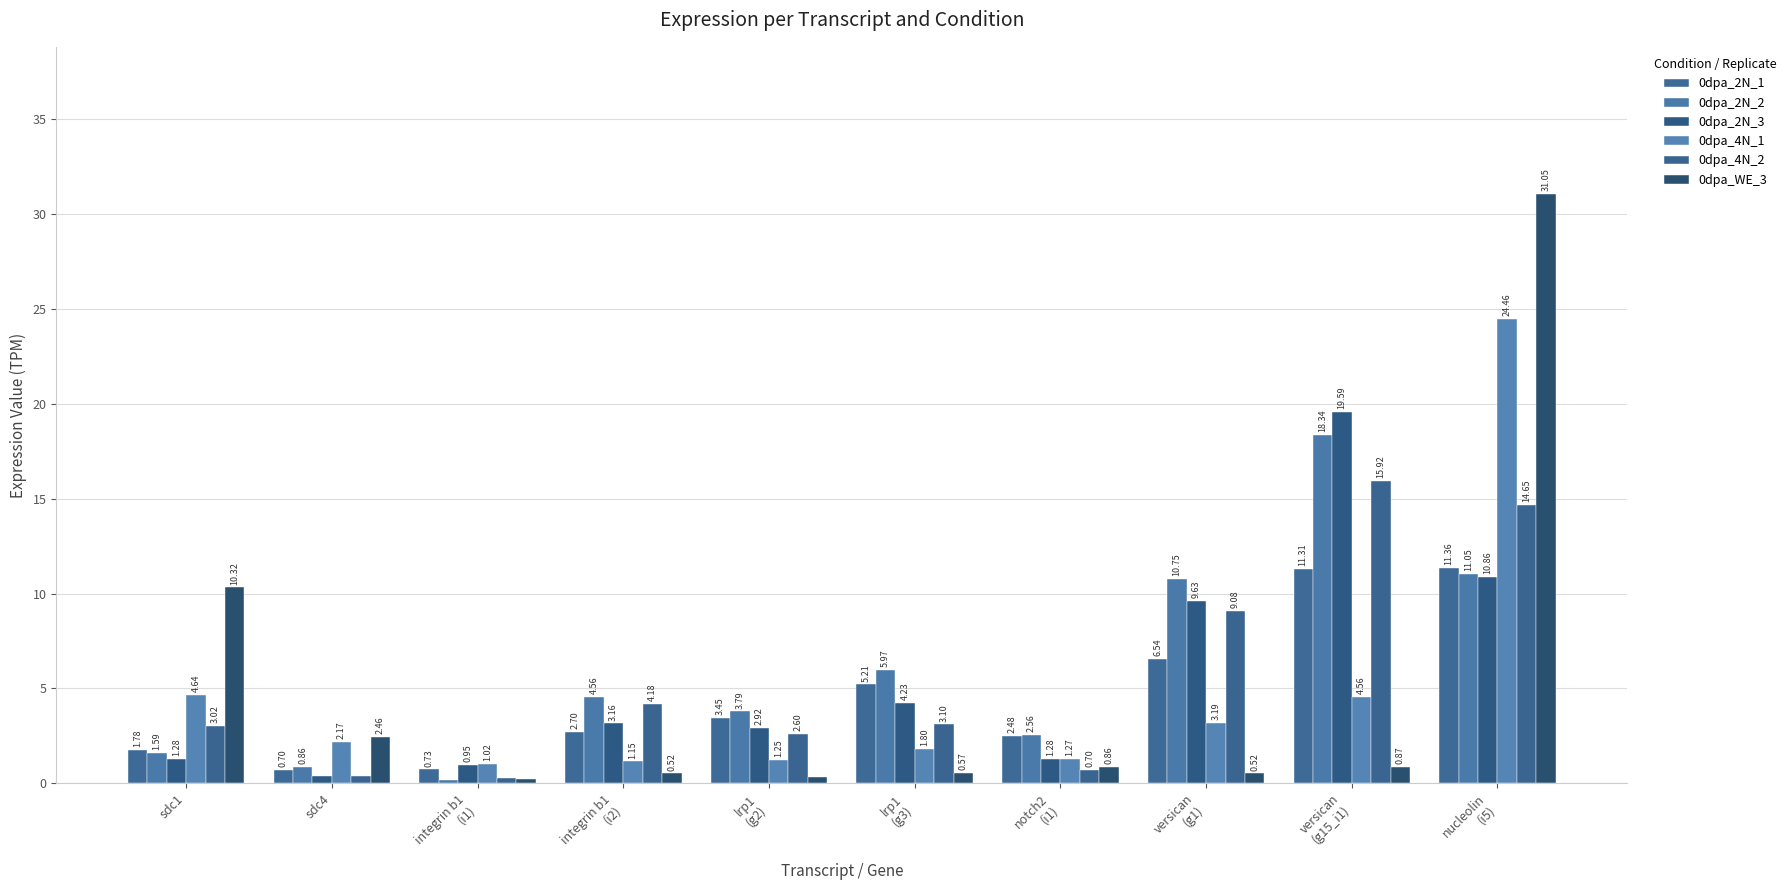

Reading left to right, extract all data points from this chart.

0dpa_2N_1: sdc1=1.8	sdc4=0.7	integrin b1
(i1)=0.7	integrin b1
(i2)=2.7	lrp1
(g2)=3.4	lrp1
(g3)=5.2	notch2
(i1)=2.5	versican
(g1)=6.5	versican
(g15_i1)=11.3	nucleolin
(i5)=11.4
0dpa_2N_2: sdc1=1.6	sdc4=0.9	integrin b1
(i1)=0.2	integrin b1
(i2)=4.6	lrp1
(g2)=3.8	lrp1
(g3)=6.0	notch2
(i1)=2.6	versican
(g1)=10.8	versican
(g15_i1)=18.3	nucleolin
(i5)=11.0
0dpa_2N_3: sdc1=1.3	sdc4=0.4	integrin b1
(i1)=0.9	integrin b1
(i2)=3.2	lrp1
(g2)=2.9	lrp1
(g3)=4.2	notch2
(i1)=1.3	versican
(g1)=9.6	versican
(g15_i1)=19.6	nucleolin
(i5)=10.9
0dpa_4N_1: sdc1=4.6	sdc4=2.2	integrin b1
(i1)=1.0	integrin b1
(i2)=1.1	lrp1
(g2)=1.2	lrp1
(g3)=1.8	notch2
(i1)=1.3	versican
(g1)=3.2	versican
(g15_i1)=4.6	nucleolin
(i5)=24.5
0dpa_4N_2: sdc1=3.0	sdc4=0.4	integrin b1
(i1)=0.3	integrin b1
(i2)=4.2	lrp1
(g2)=2.6	lrp1
(g3)=3.1	notch2
(i1)=0.7	versican
(g1)=9.1	versican
(g15_i1)=15.9	nucleolin
(i5)=14.7
0dpa_WE_3: sdc1=10.3	sdc4=2.5	integrin b1
(i1)=0.2	integrin b1
(i2)=0.5	lrp1
(g2)=0.3	lrp1
(g3)=0.6	notch2
(i1)=0.9	versican
(g1)=0.5	versican
(g15_i1)=0.9	nucleolin
(i5)=31.1